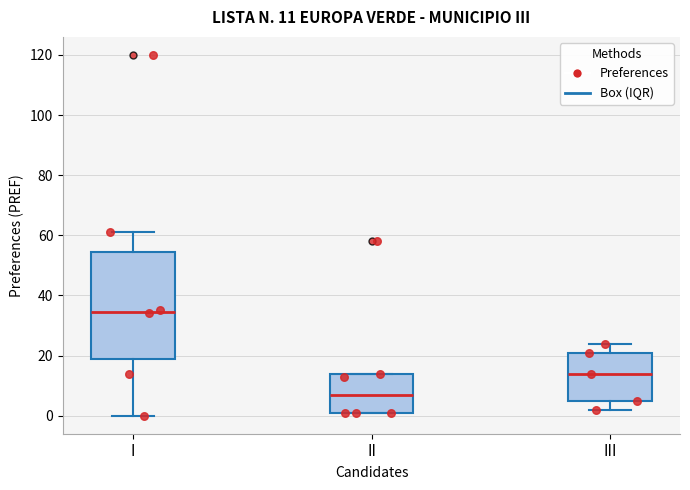

Which box is the tallest, from its lower edge to its upper edge?

I